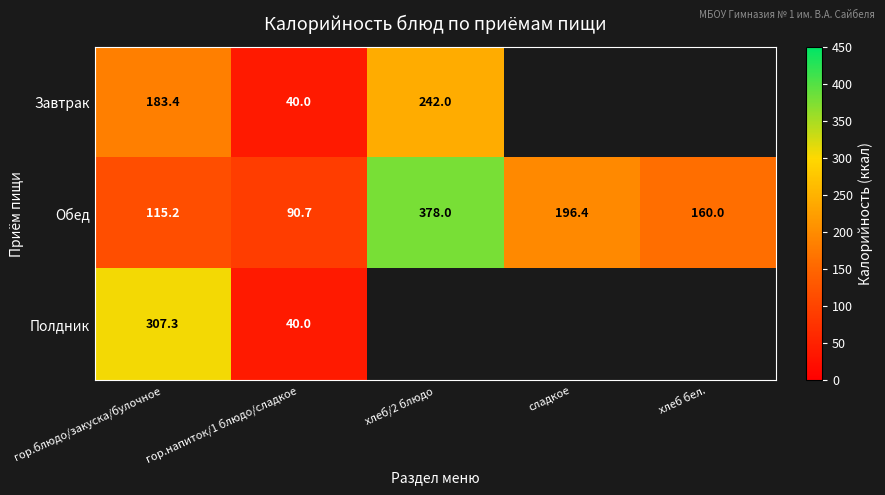

How many data points does each series have?

5